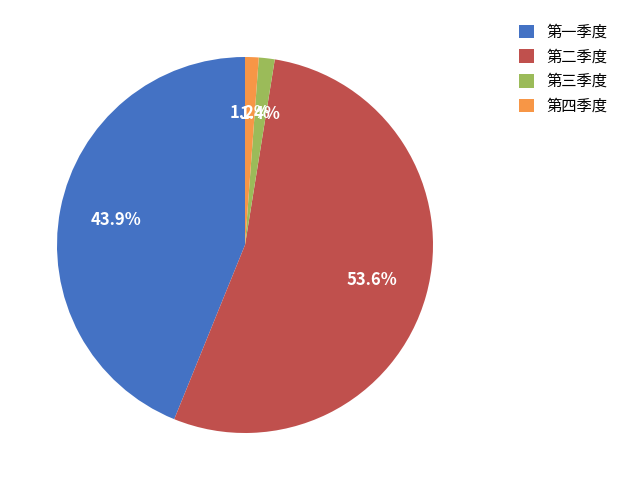

Does any single category account for the majority?

Yes